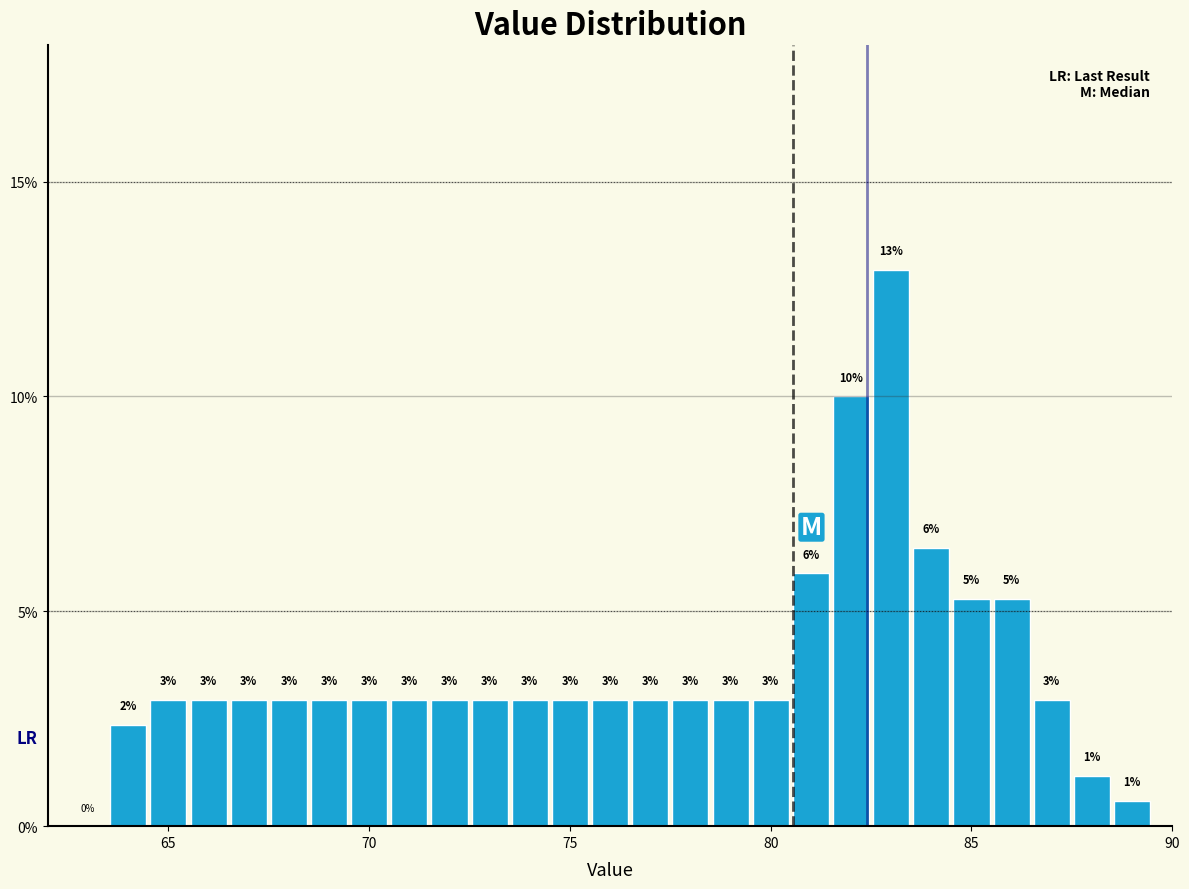

Around what value on the x-axis is the tallest bar? Give the approximate position of its centre, as read against the axis.

83.0